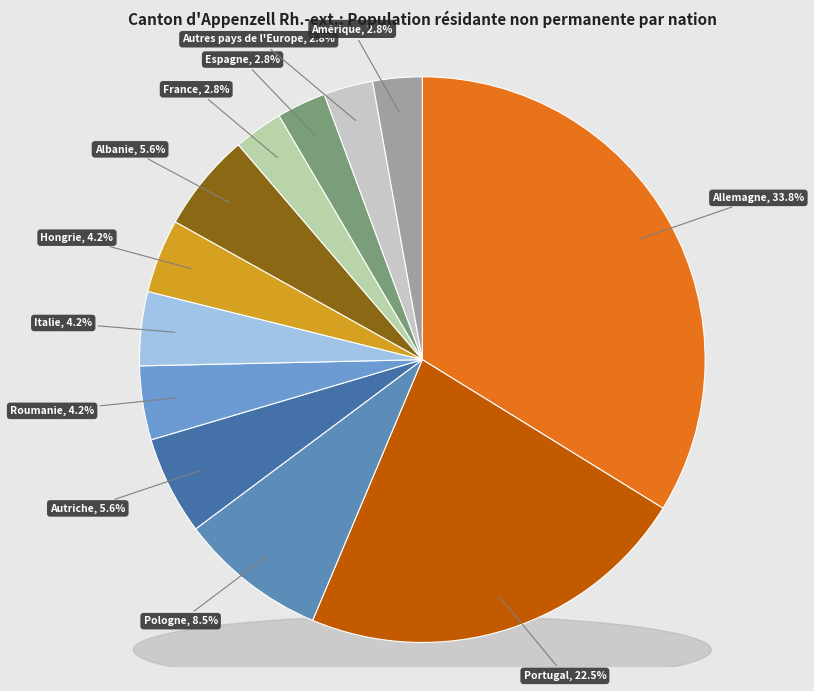

What is the largest slice in the pie chart?

Allemagne